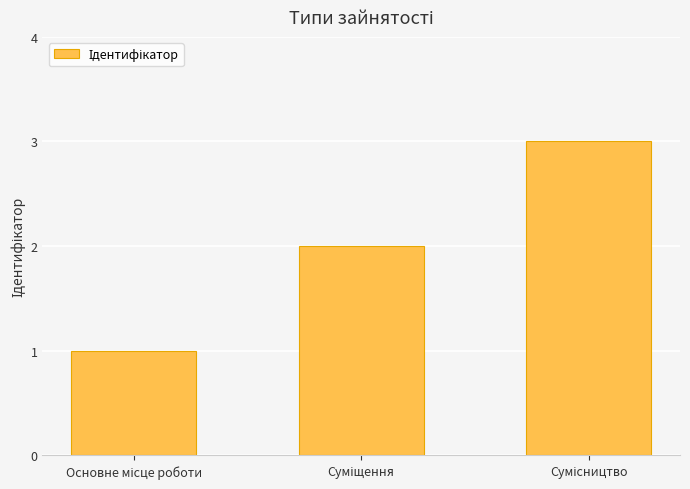

Count the number of categories in the chart.

3